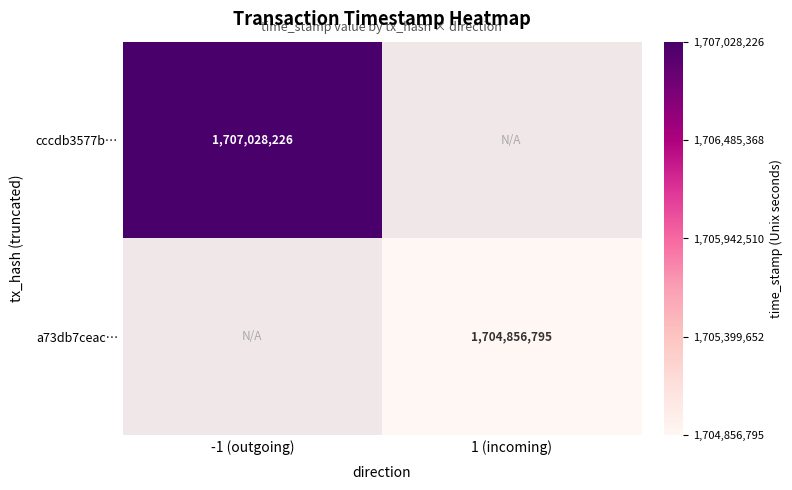

The value of a73db7ceac… at 1 (incoming) is 877310800. True or false?

False